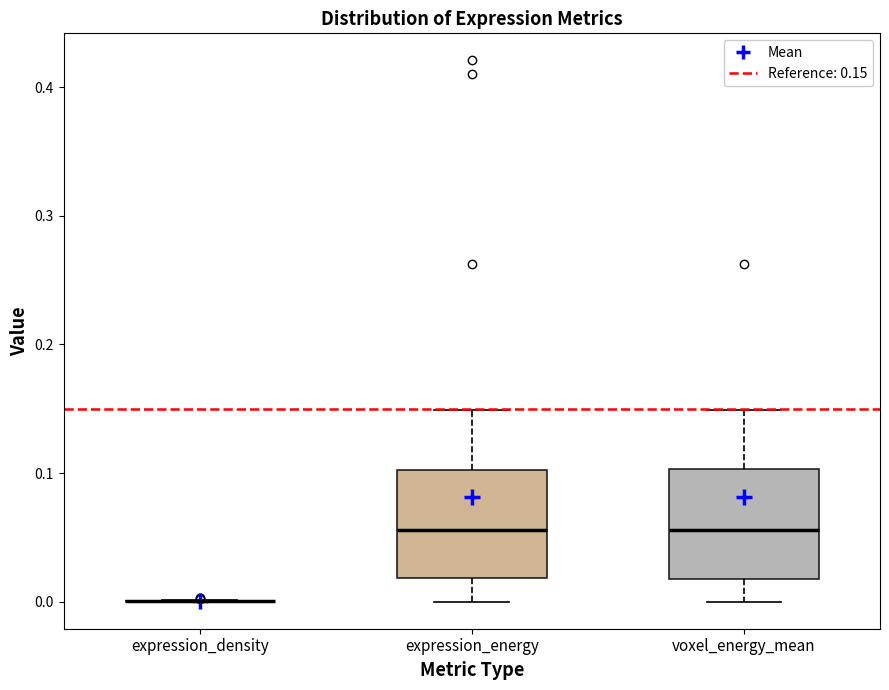

Where is the lower edge of the box for voxel_energy_mean on the y-axis? The values are not printed on the chart, so give them approximately, as read against the axis.

0.02